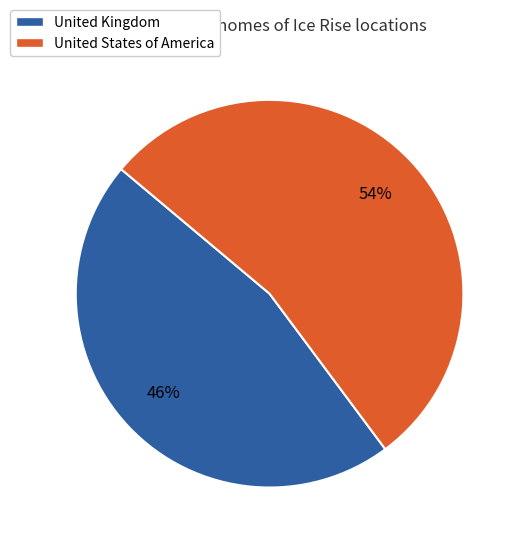

Which category has the biggest portion of the pie?

United States of America